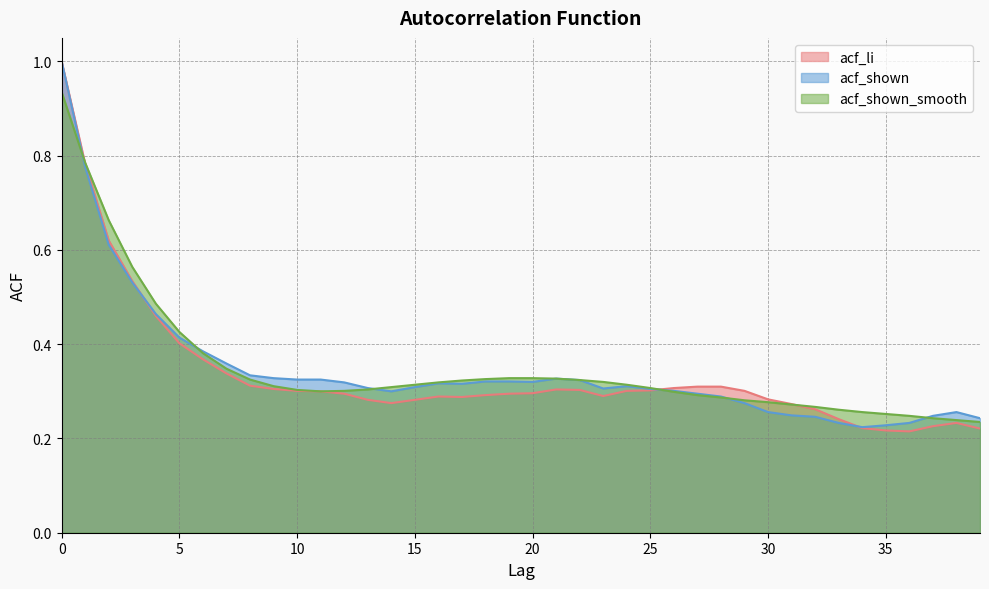

At 0, list the series in order from smallest to largest.

acf_shown_smooth, acf_li, acf_shown